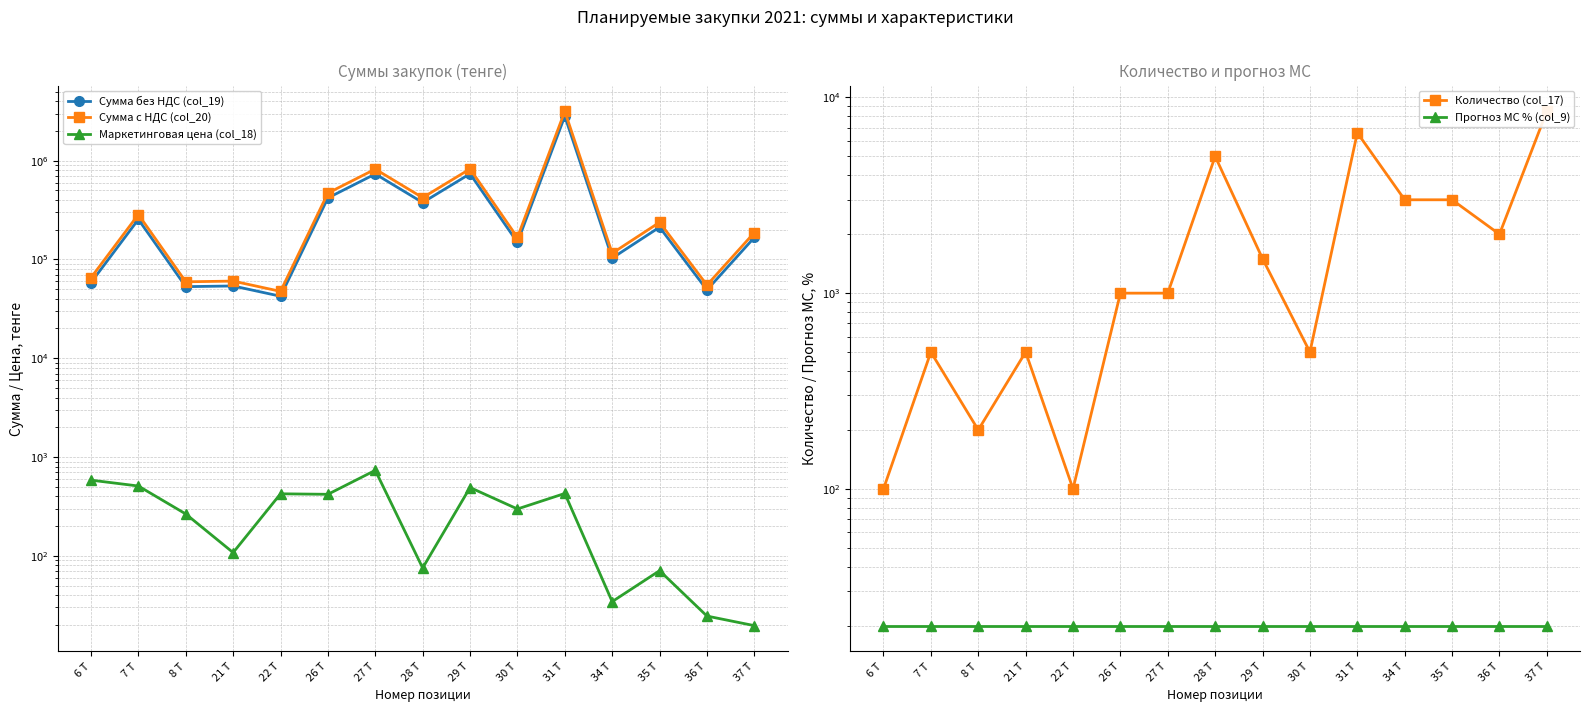

Which series changed the most between 28 Т and 35 Т?

Сумма с НДС (col_20)